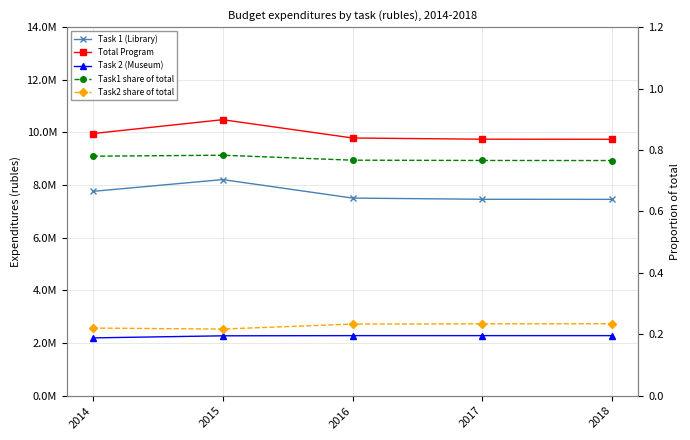

At which category does the chart reach its peak across all series?

2015